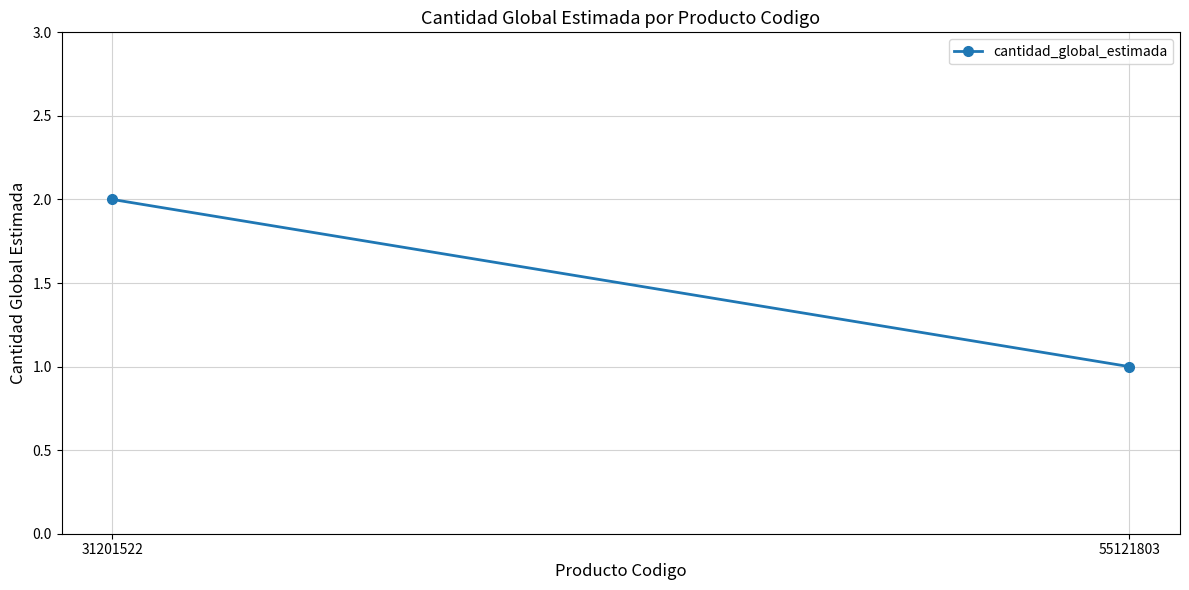

Between 55121803 and 31201522, which is larger?

31201522